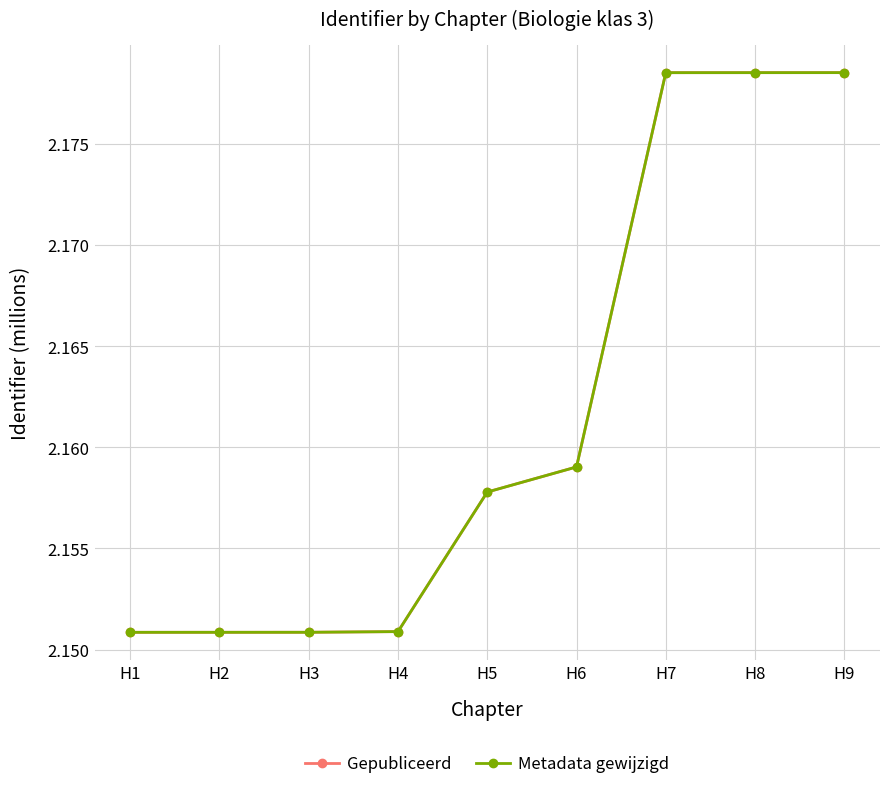

What is the value of the Gepubliceerd point at the 8th from the left?

2.2